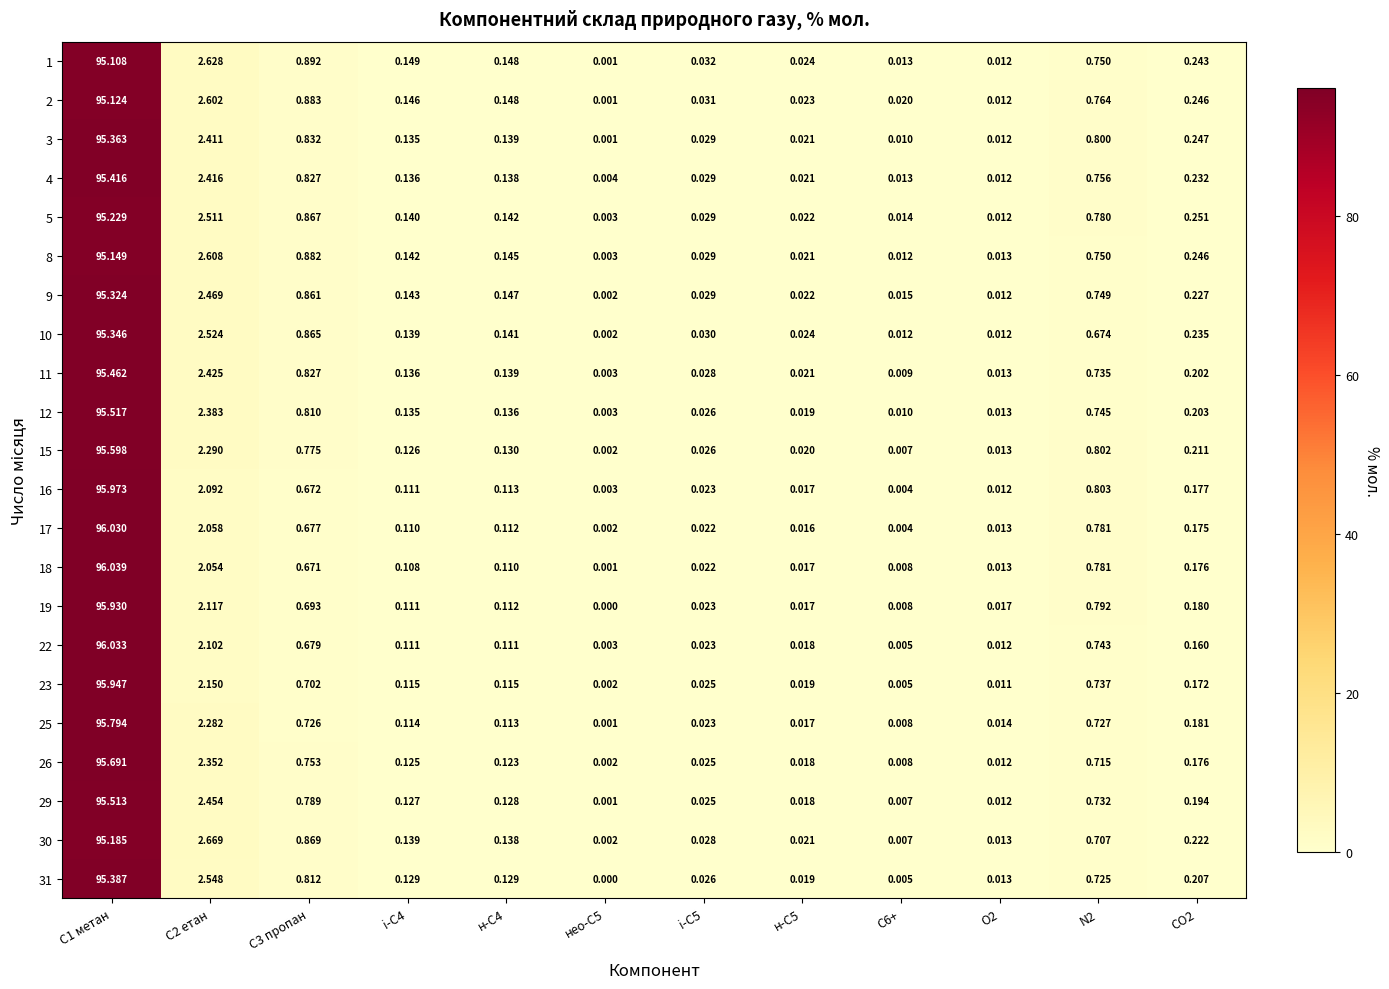

Is the value of 10 at CO2 greater than the value of 15 at н-C4?

Yes